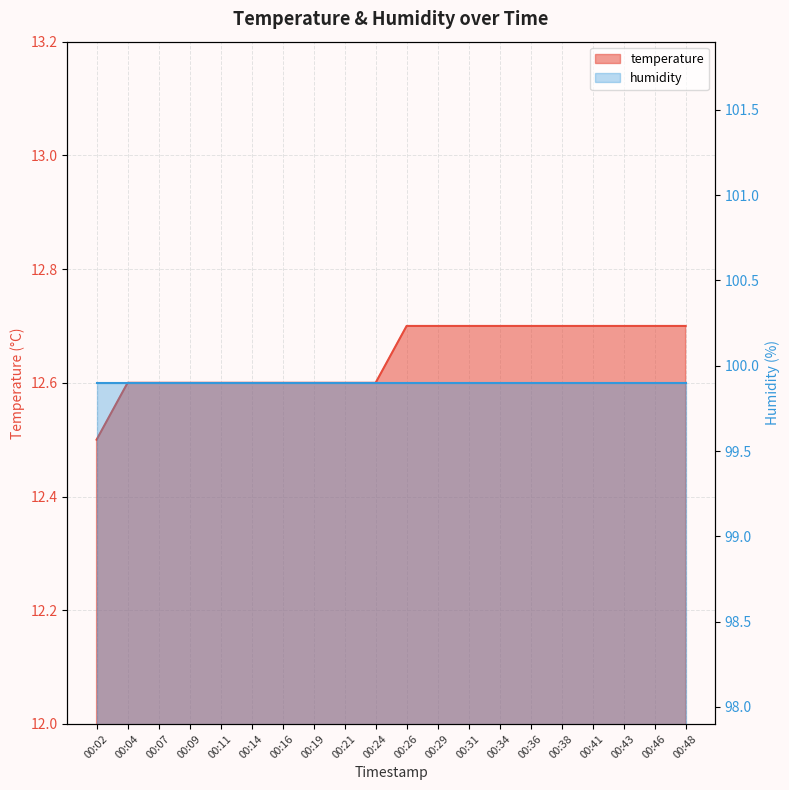

At which label is the value closest to 12?

00:02